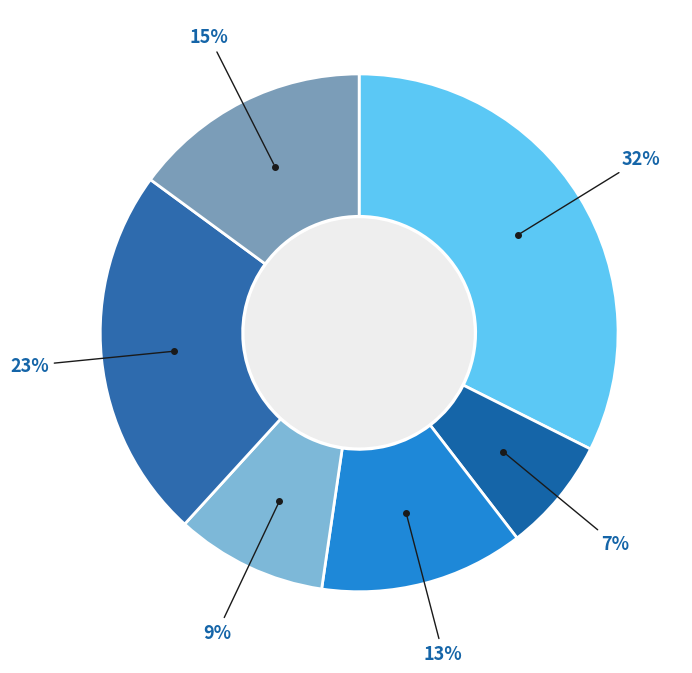

Count the number of slices in the pie.

6